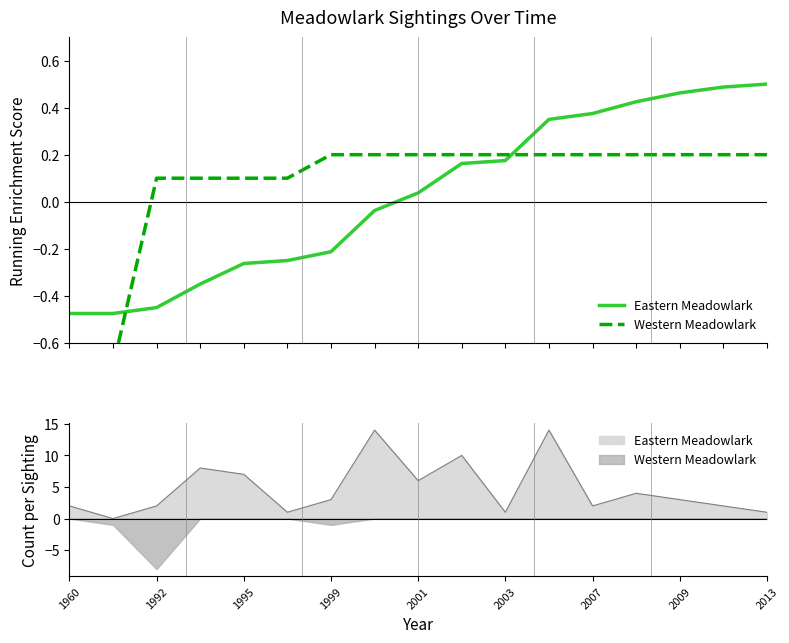

How many intersections are there between Eastern Meadowlark and Western Meadowlark?

2